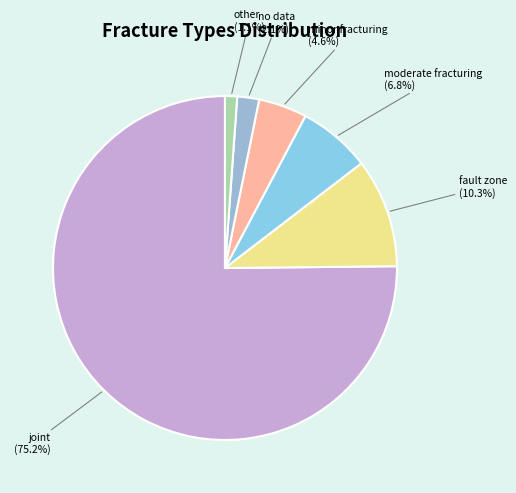

Does any single category account for the majority?

Yes